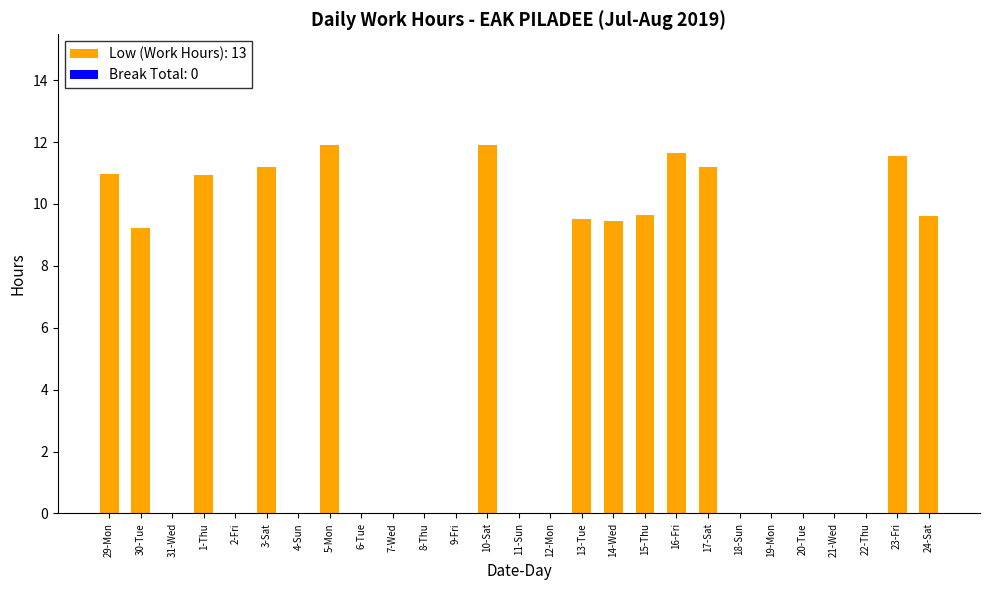

What is the sum of the values at 21-Wed and 15-Thu?

9.7